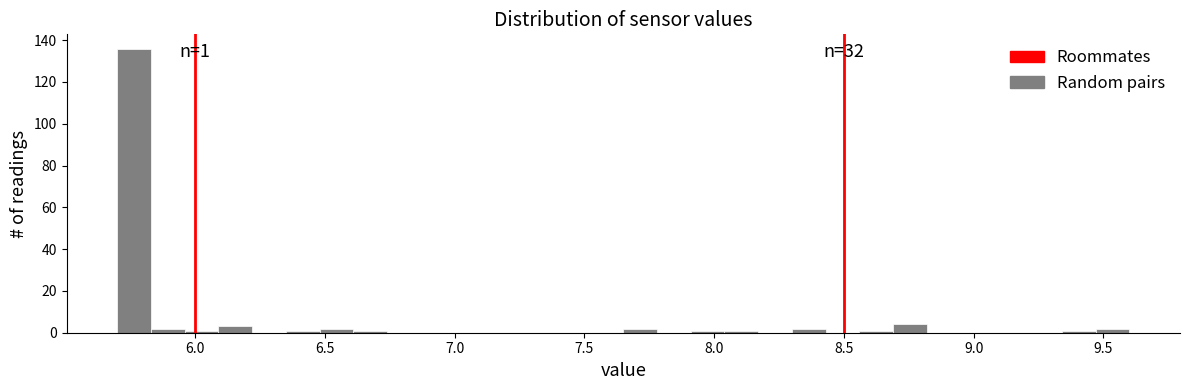

Around what value on the x-axis is the tallest bar? Give the approximate position of its centre, as read against the axis.

5.75